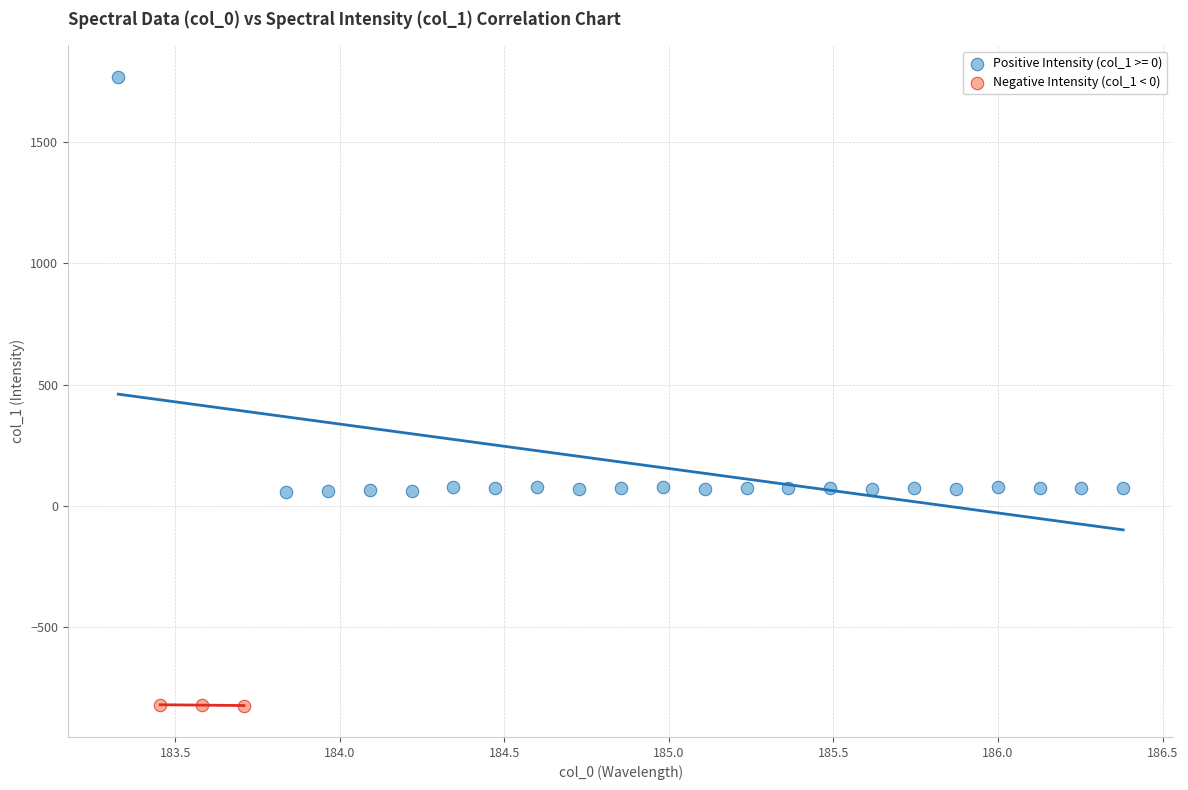

Which series reaches the maximum Y coordinate?

Positive Intensity (col_1 >= 0)